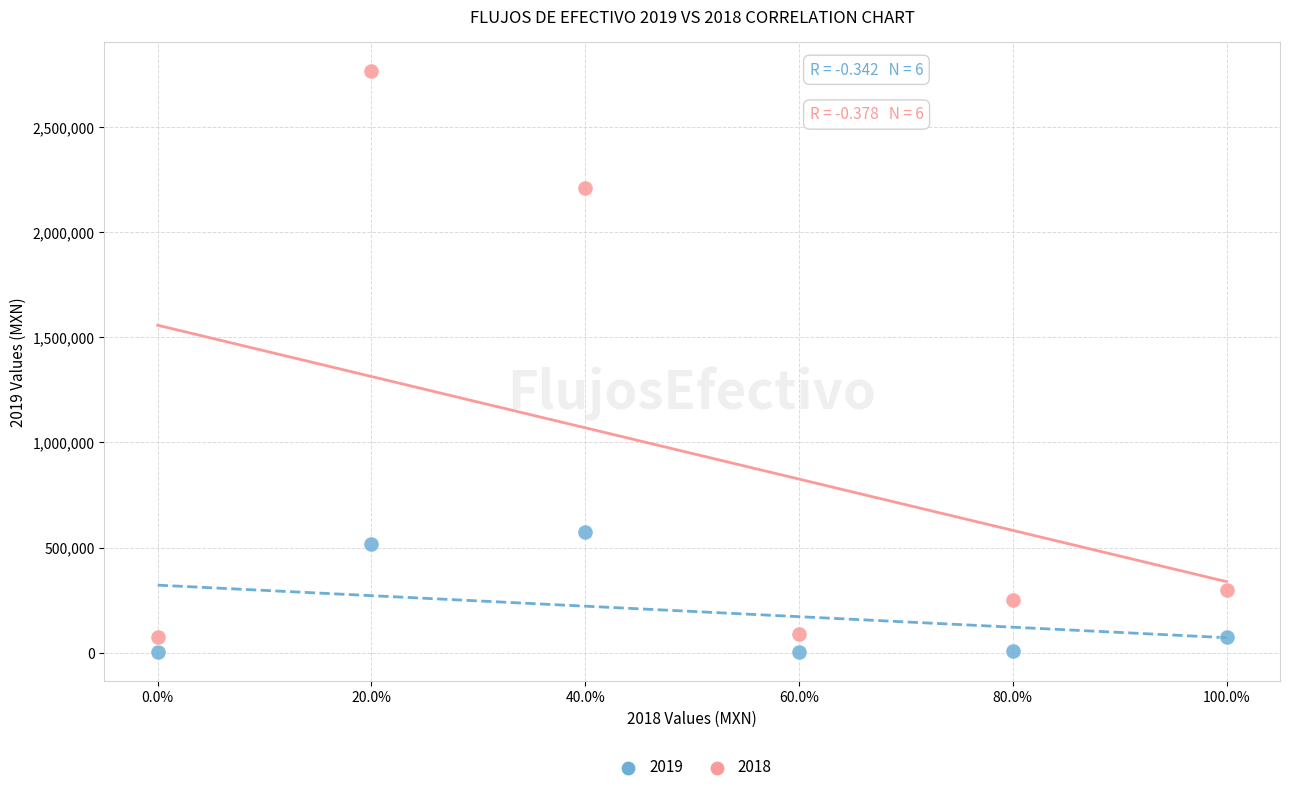

Which series reaches the maximum Y coordinate?

2018